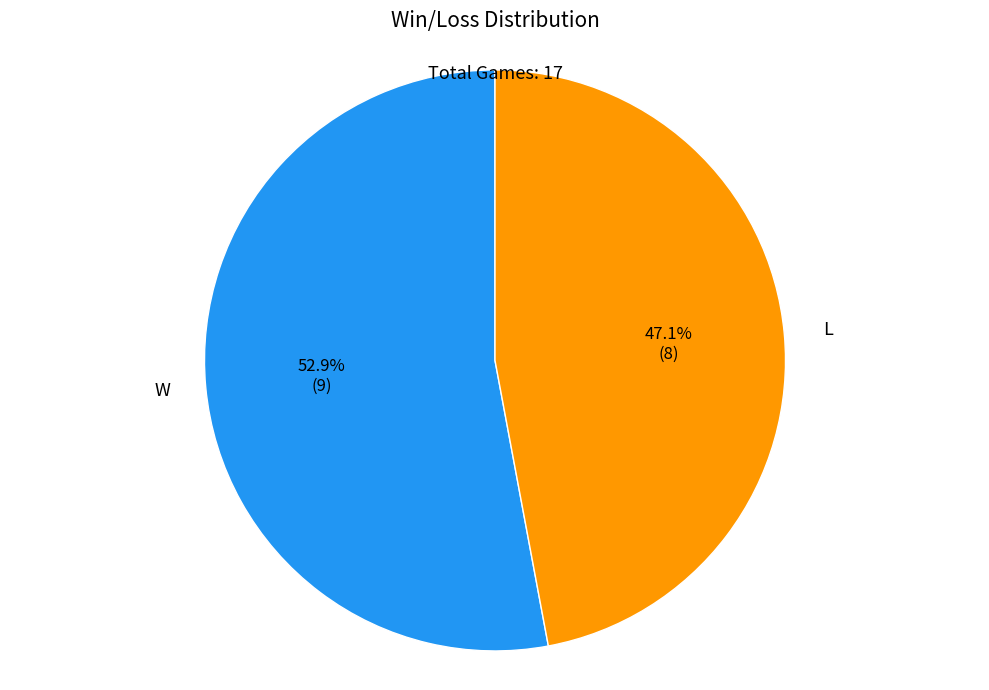

Is there any slice that represents more than half of the pie?

Yes